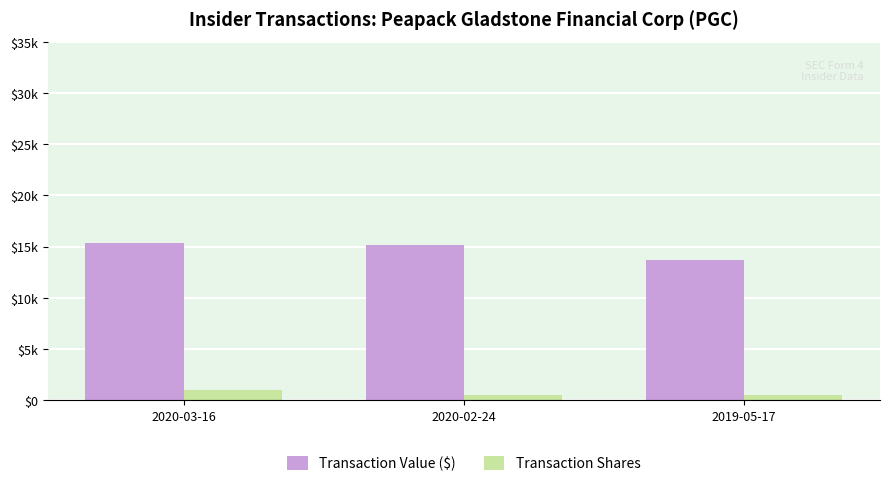

Which series has the largest total across all categories?

Transaction Value ($)